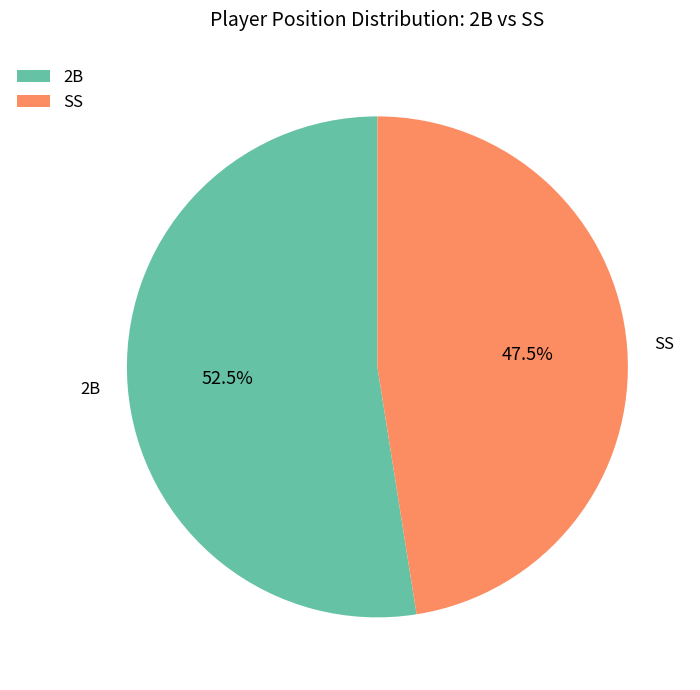

How many segments does this pie chart have?

2